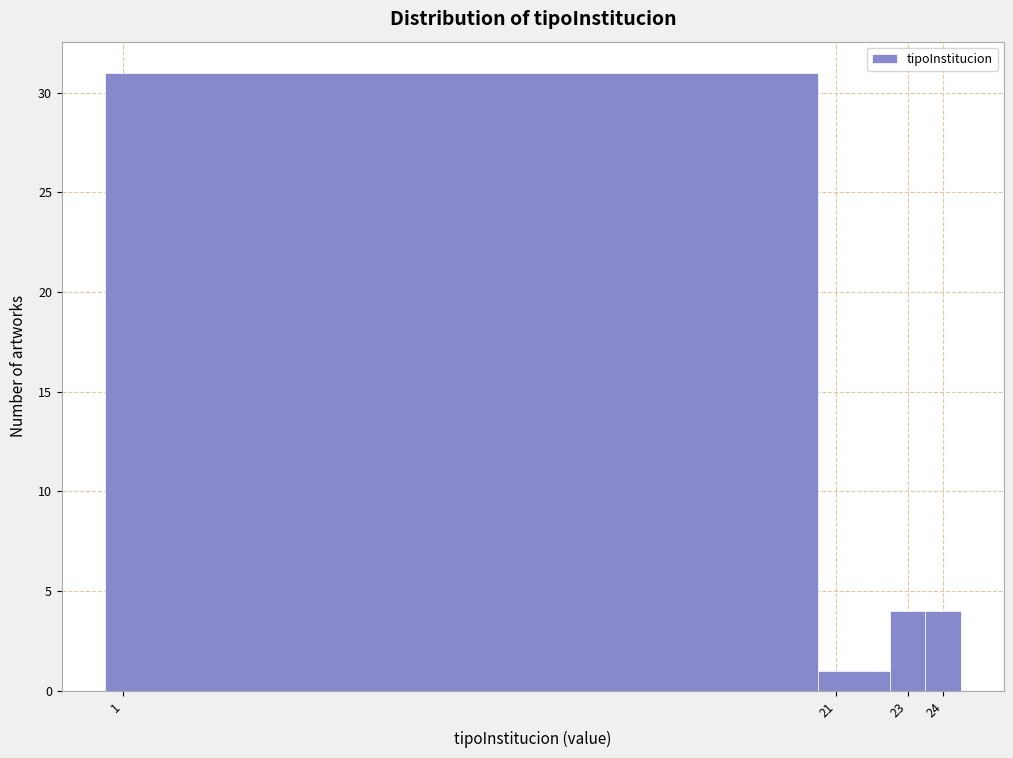

Reading left to right, transcribe this chart: for each bar, give the range it covers on the x-axis and its height. The values are not printed on the chart, so give them approximately, as read against the axis.

0.5 to 20.5: 31
20.5 to 22.5: 1
22.5 to 23.5: 4
23.5 to 24.5: 4